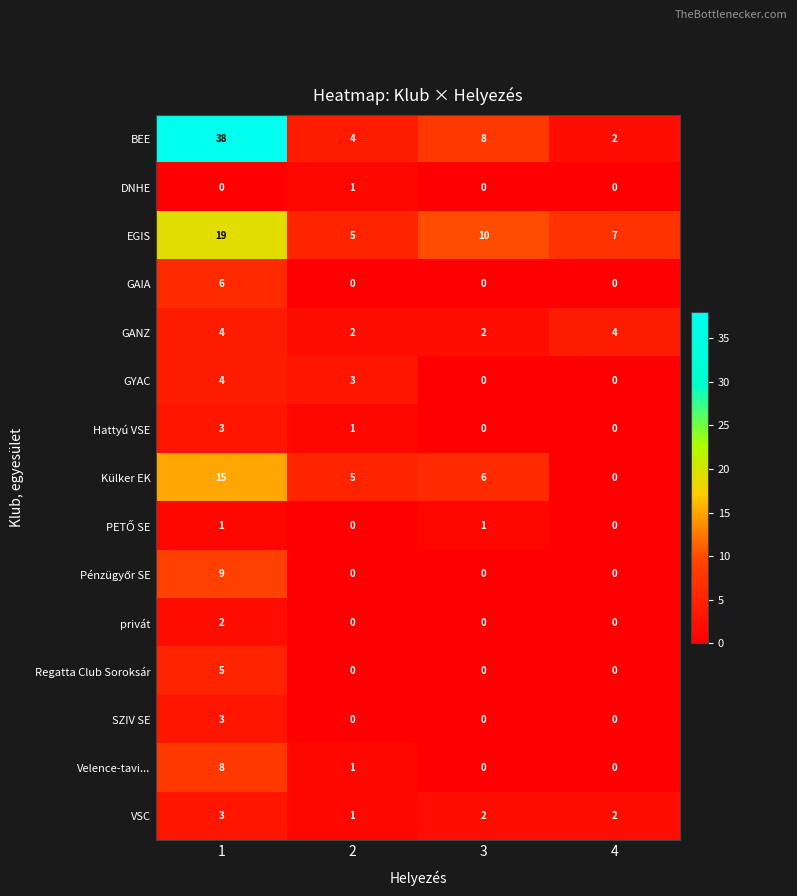

What is the approximate value of GANZ at 1?

4